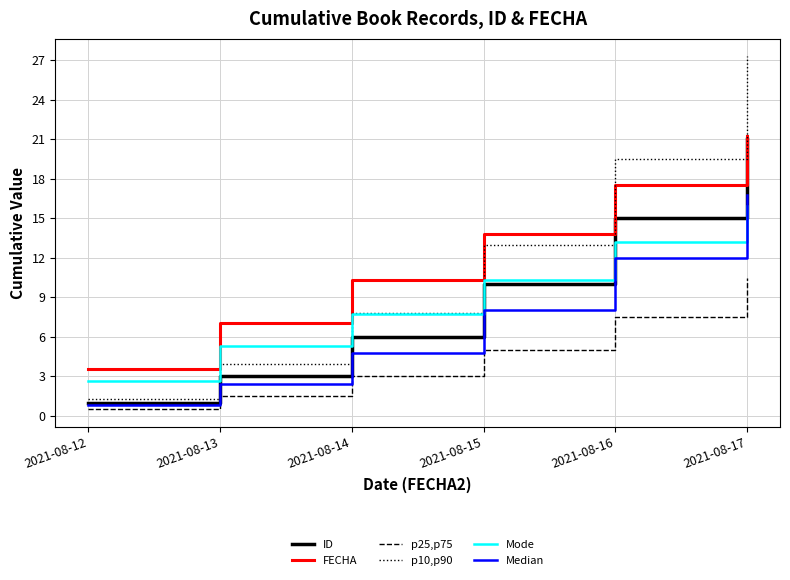

What is the minimum value for Median?

0.8